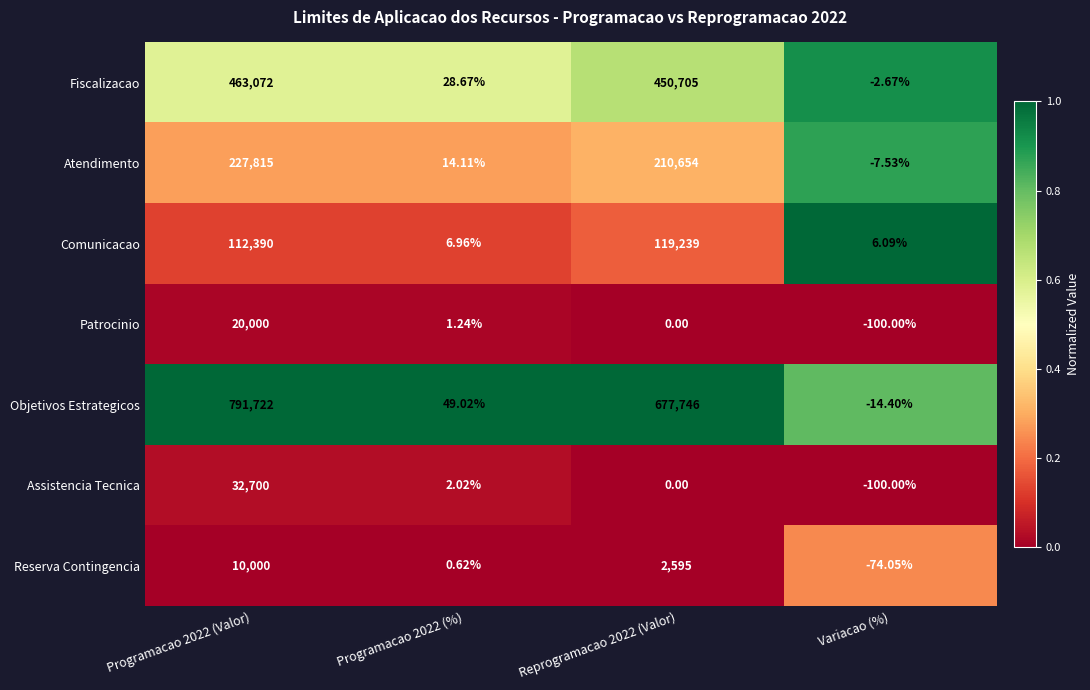

Between Reprogramacao 2022 (Valor) and Variacao (%), which series saw the biggest shift?

Objetivos Estrategicos